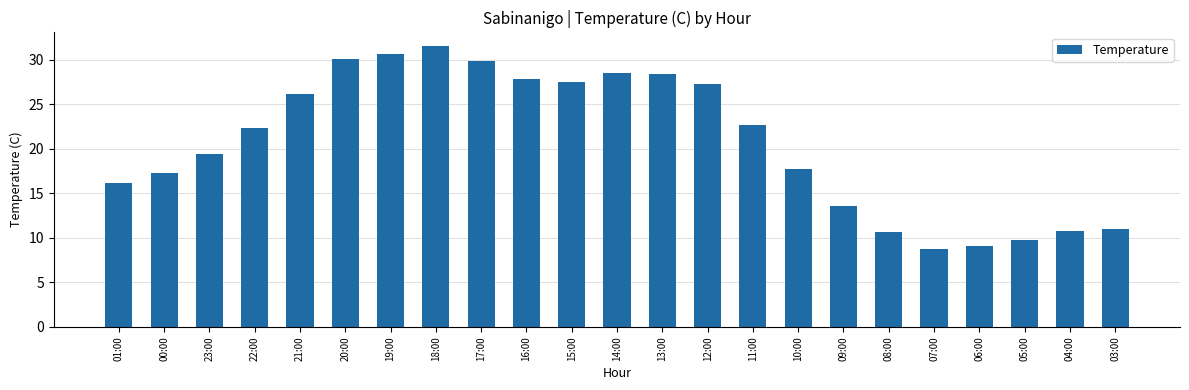

What is the value of the 2nd bar from the left?

17.3